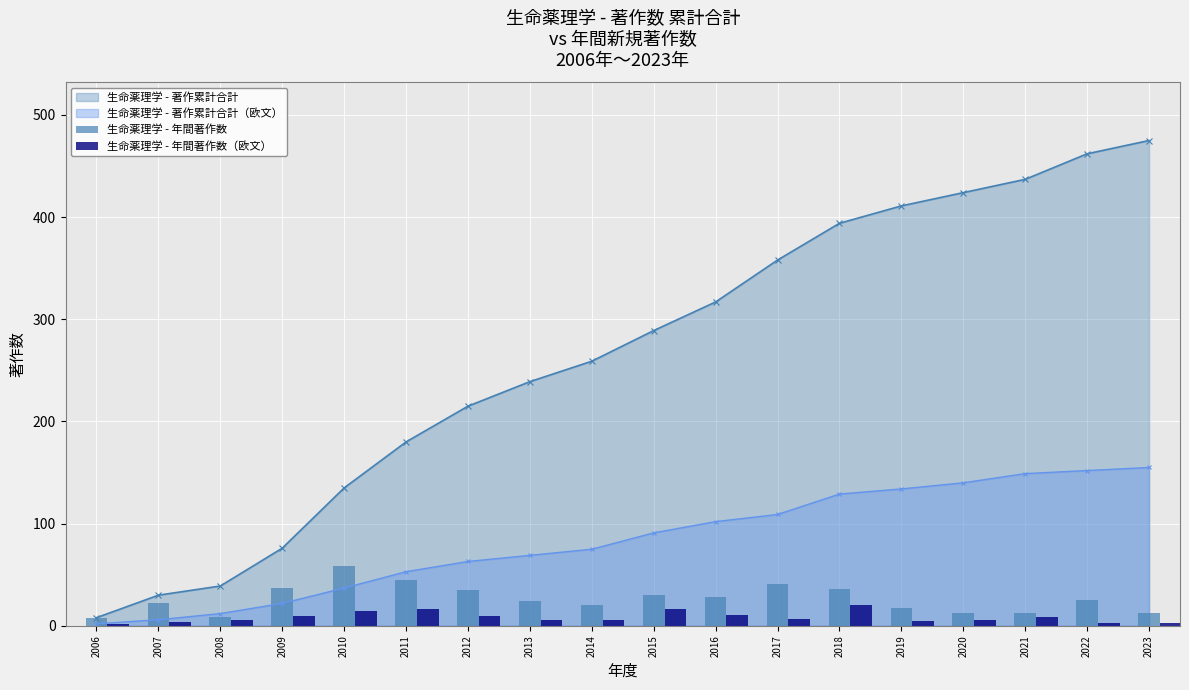

Are the bars horizontal?

No